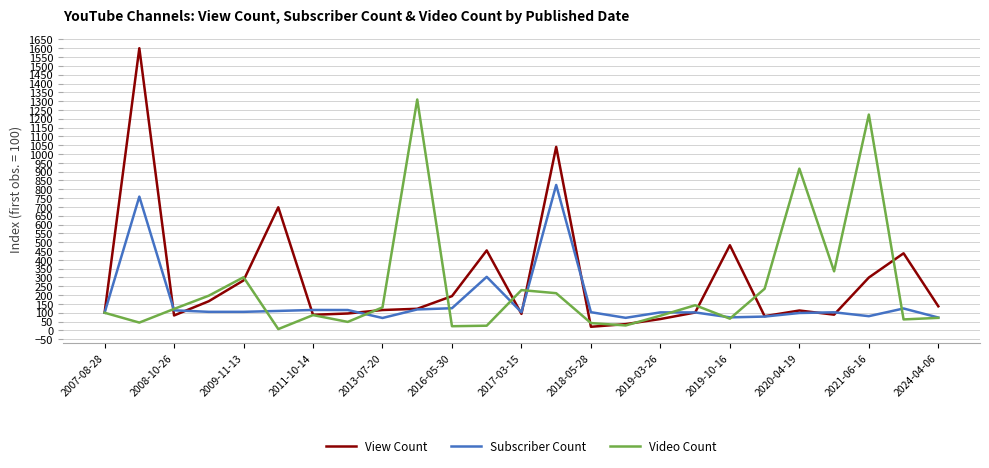

What is the highest value of the View Count series?

1600.2